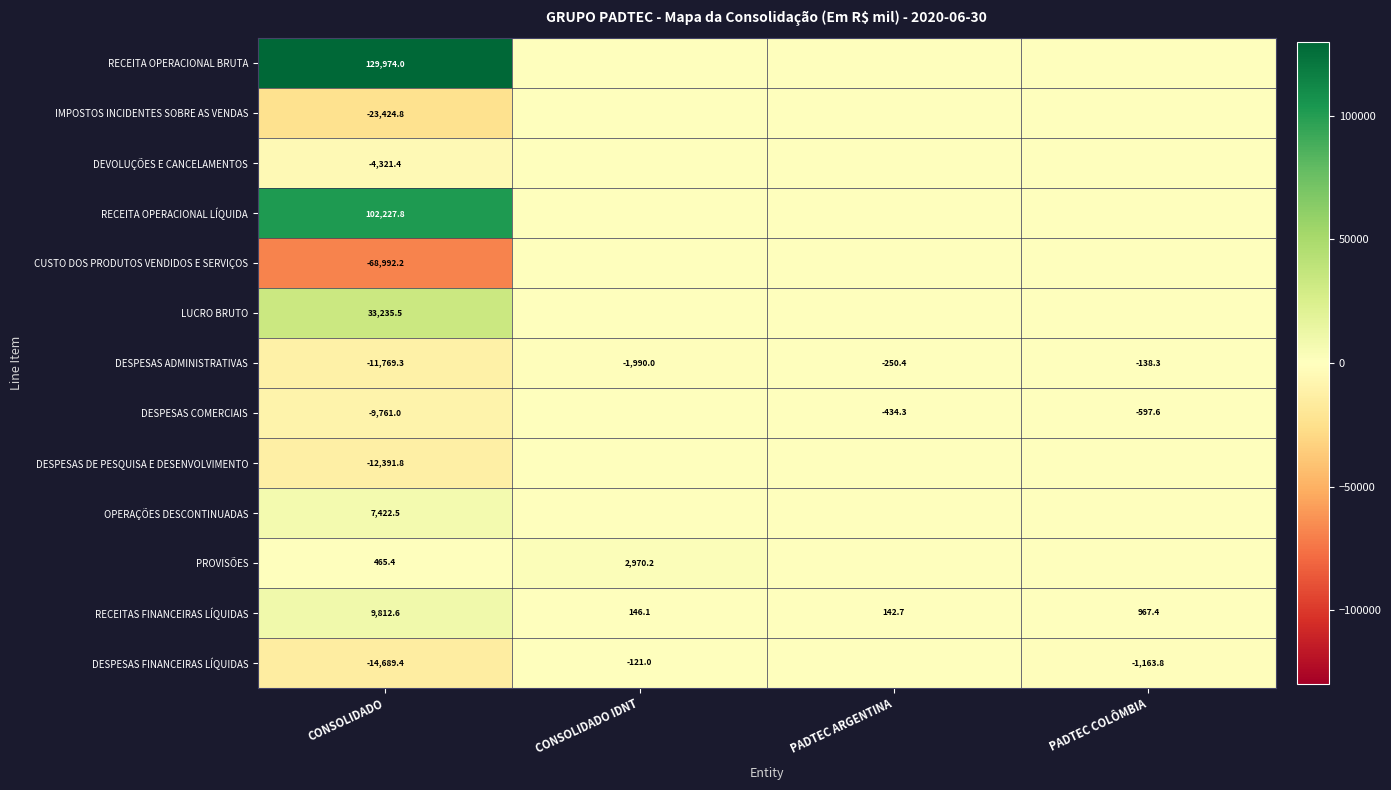

Is the value of PROVISÕES at CONSOLIDADO IDNT greater than the value of RECEITAS FINANCEIRAS LÍQUIDAS at PADTEC COLÔMBIA?

Yes